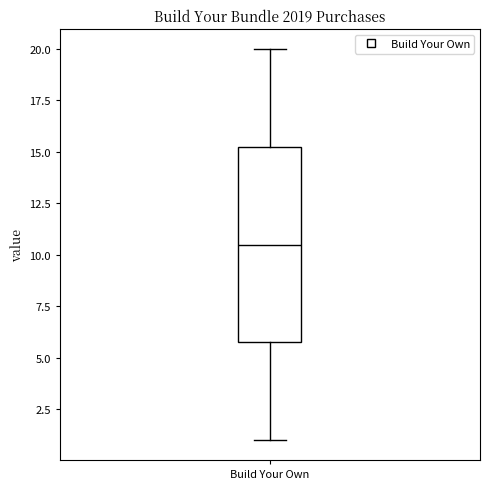

Where does the upper whisker of the box for Build Your Own end on the y-axis? The values are not printed on the chart, so give them approximately, as read against the axis.

20.0